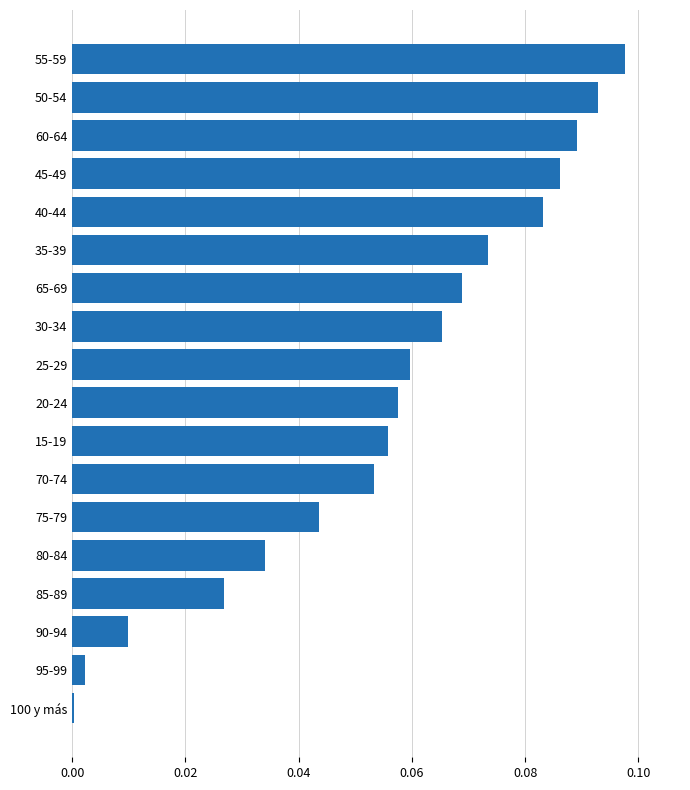

Which category has the highest value across all series?

55-59